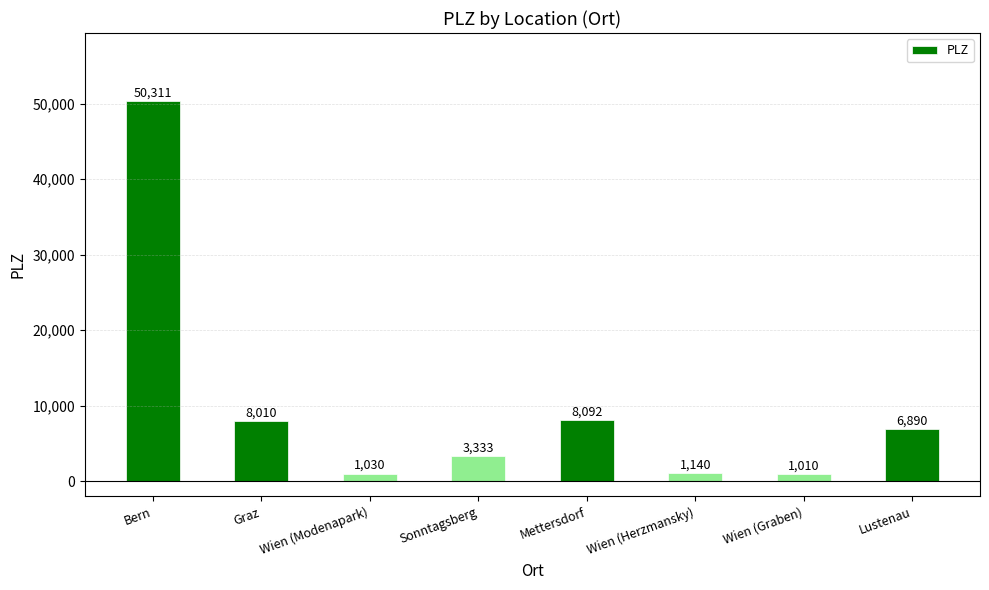

Rank the categories by value from highest to lowest.

Bern, Mettersdorf, Graz, Lustenau, Sonntagsberg, Wien (Herzmansky), Wien (Modenapark), Wien (Graben)